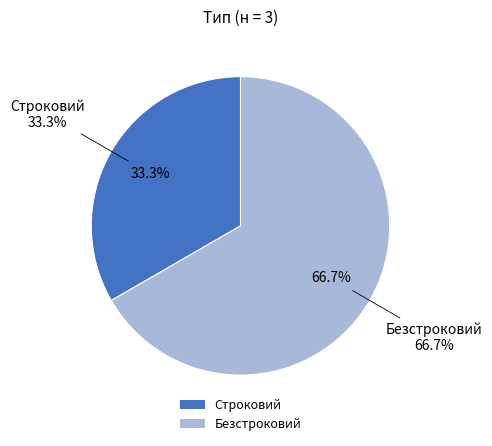

What is the ratio of the value at Безстроковий to the value at Строковий?

2.0